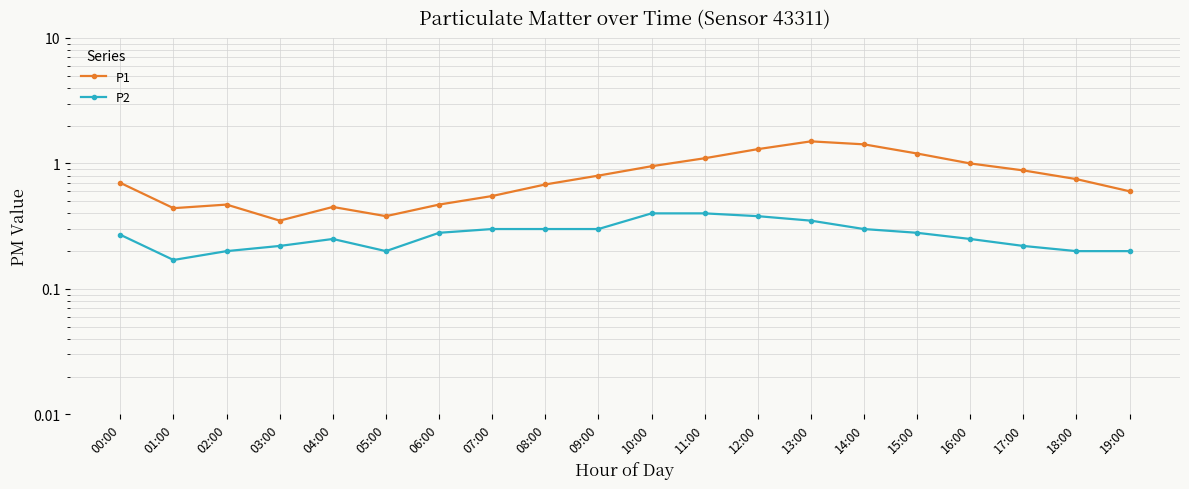

What is the sum of all P1 values?

16.0